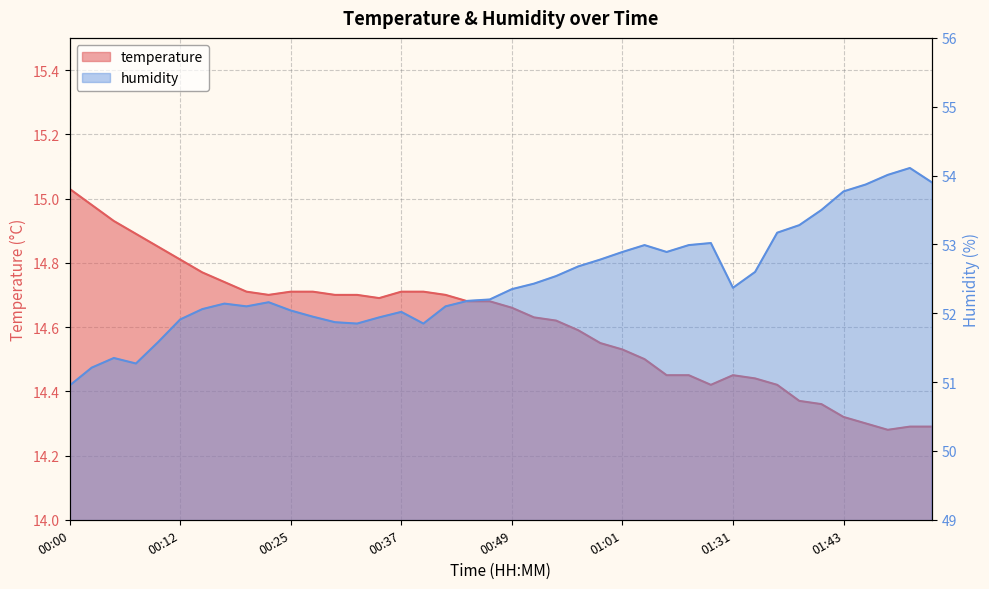

Between 00:00 and 01:20, which is larger?

00:00